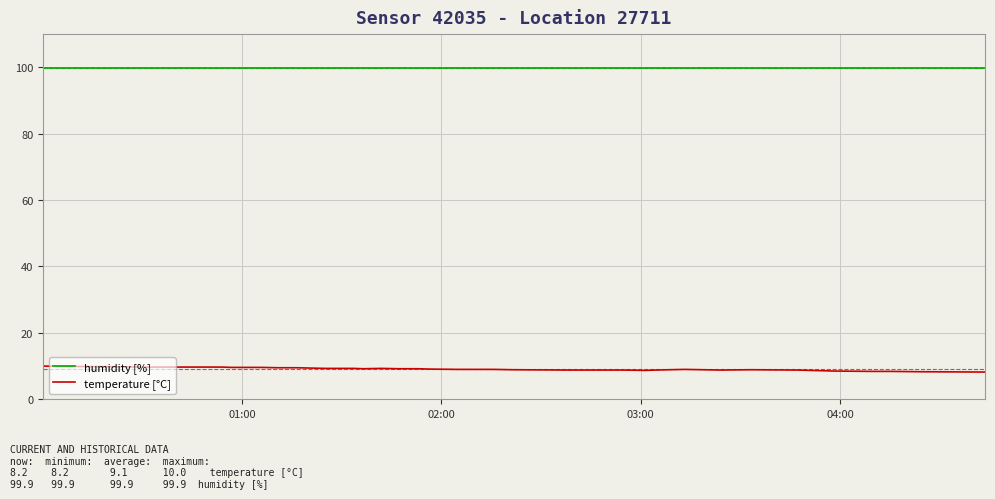

Which series has the largest total across all categories?

humidity [%]